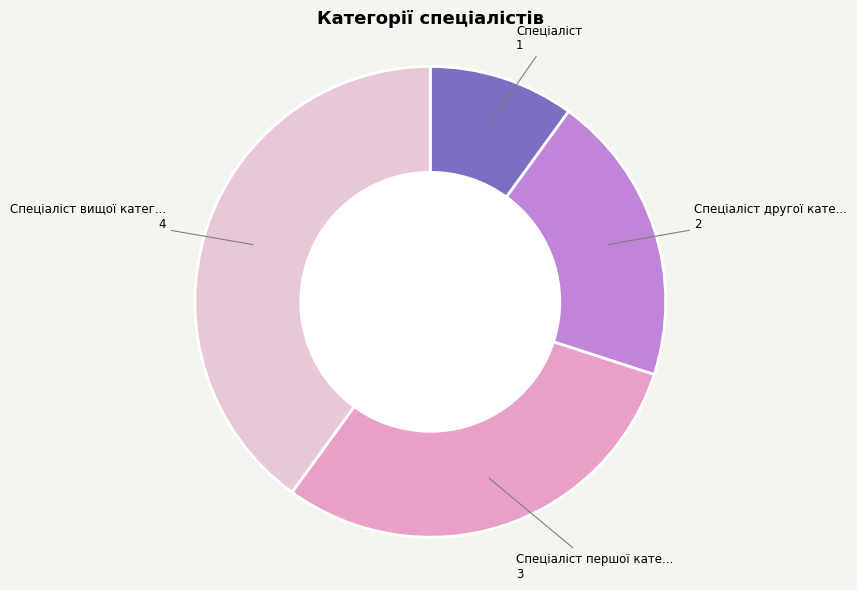

Is there a majority slice in this chart?

No